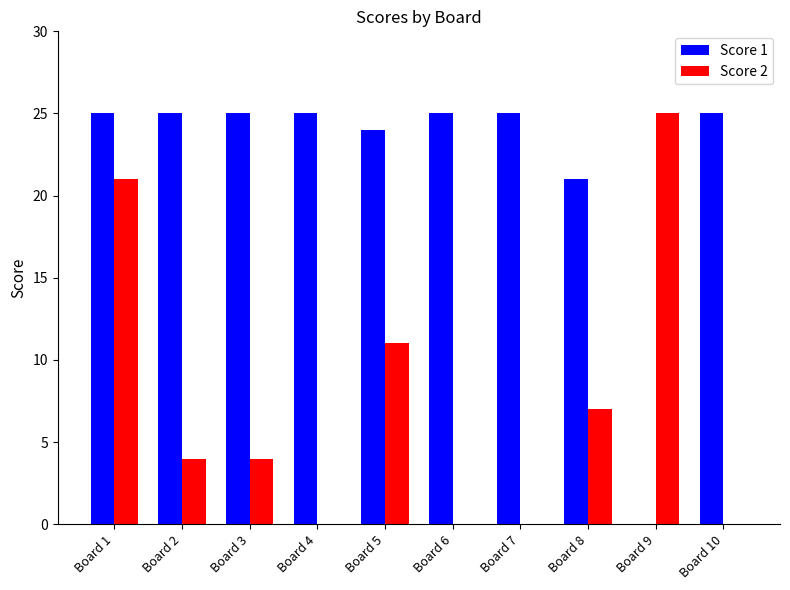

Which series changed the most between Board 2 and Board 6?

Score 2